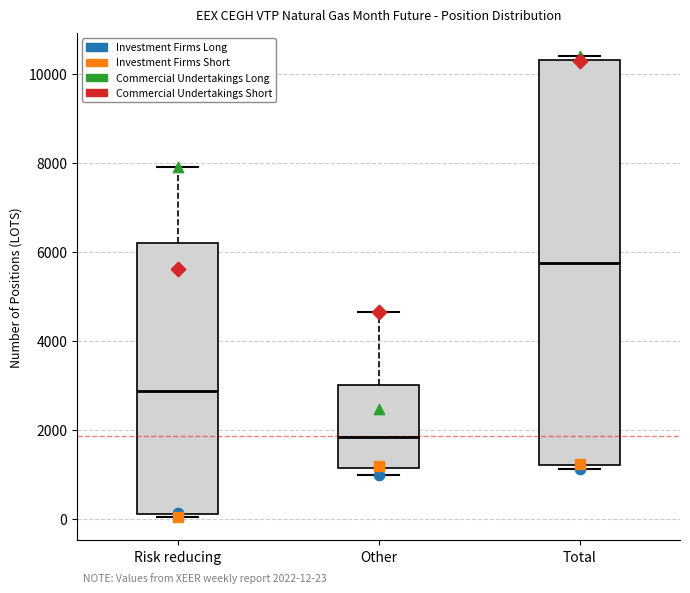

Which box is the tallest, from its lower edge to its upper edge?

Total